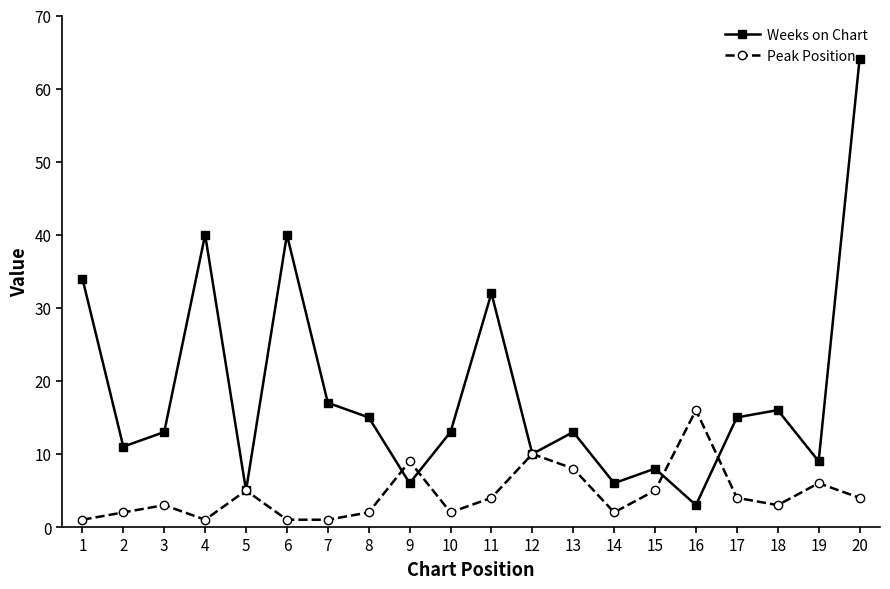

True or false: Peak Position has more than 2 points higher than both neighbors.

True